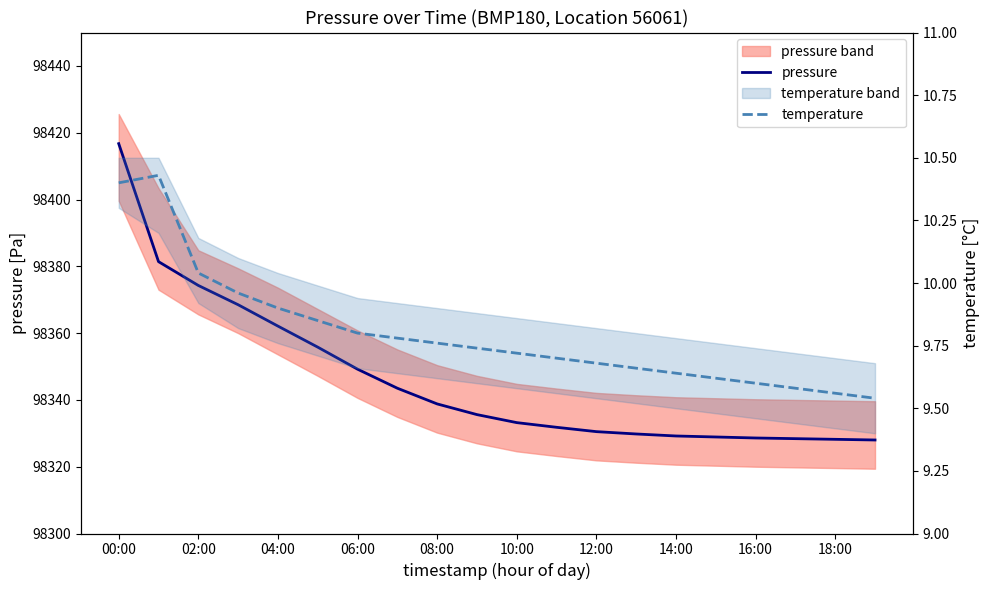

What is the difference between the second highest and second lowest values in the pressure series?

53.2